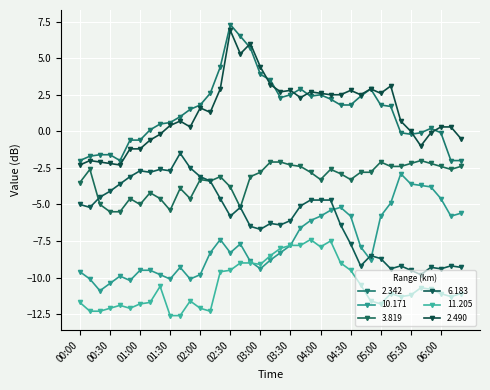

Reading left to right, transcribe all the data shown in this chart.

2.342: -2.0	-1.7	-1.6	-1.6	-2.0	-0.6	-0.6	0.1	0.5	0.6	1.0	1.5	1.8	2.6	4.4	7.3	6.5	5.7	3.9	3.5	2.3	2.5	2.9	2.4	2.5	2.2	1.8	1.8	2.4	2.9	1.8	1.7	-0.1	-0.2	-0.1	0.2	-0.1	-2.0	-2.0
10.171: -9.6	-10.1	-10.9	-10.4	-9.9	-10.2	-9.5	-9.5	-9.8	-10.1	-9.3	-10.1	-9.8	-8.3	-7.4	-8.3	-7.7	-8.9	-9.4	-8.8	-8.3	-7.8	-6.6	-6.1	-5.8	-5.4	-5.2	-5.8	-7.9	-8.8	-5.8	-4.9	-2.9	-3.6	-3.7	-3.8	-4.6	-5.8	-5.6
3.819: -3.5	-2.6	-5.0	-5.5	-5.5	-4.6	-5.0	-4.2	-4.6	-5.4	-3.9	-4.6	-3.3	-3.4	-3.1	-3.8	-5.2	-3.1	-2.8	-2.1	-2.1	-2.3	-2.4	-2.8	-3.3	-2.6	-2.9	-3.3	-2.8	-2.8	-2.1	-2.4	-2.4	-2.2	-2.0	-2.2	-2.4	-2.6	-2.4
6.183: -5.0	-5.2	-4.5	-4.1	-3.6	-3.1	-2.7	-2.8	-2.6	-2.7	-1.5	-2.5	-3.1	-3.4	-4.6	-5.8	-5.2	-6.5	-6.7	-6.3	-6.4	-6.1	-5.1	-4.7	-4.7	-4.7	-6.4	-7.7	-9.2	-8.5	-8.7	-9.4	-9.2	-9.5	-9.8	-9.3	-9.4	-9.2	-9.3
11.205: -11.7	-12.3	-12.3	-12.1	-11.9	-12.1	-11.8	-11.7	-10.6	-12.6	-12.6	-11.6	-12.1	-12.3	-9.6	-9.5	-9.0	-9.0	-9.1	-8.5	-8.0	-7.8	-7.8	-7.4	-7.9	-7.5	-9.0	-9.5	-10.5	-11.6	-11.8	-11.1	-11.3	-11.2	-10.7	-10.8	-11.1	-11.3	-11.1
2.490: -2.3	-2.0	-2.1	-2.2	-2.3	-1.2	-1.2	-0.6	-0.2	0.4	0.7	0.3	1.6	1.3	2.9	6.9	5.3	6.0	4.4	3.2	2.7	2.8	2.3	2.7	2.6	2.5	2.5	2.8	2.5	2.9	2.6	3.1	0.7	-0.0	-1.0	-0.1	0.3	0.3	-0.5